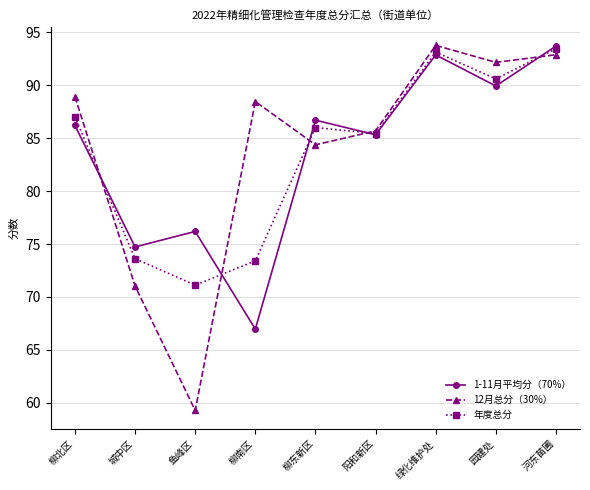

At which label does 12月总分（30%） reach its peak?

绿化维护处